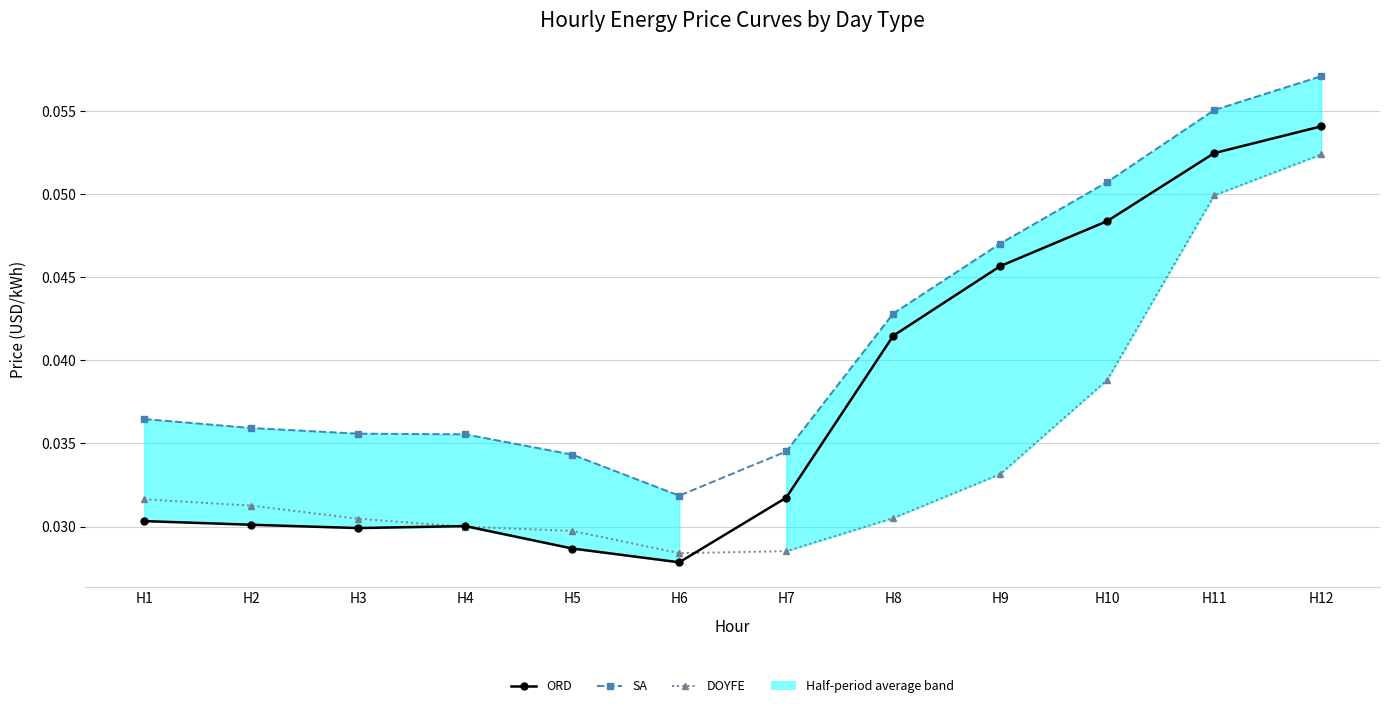

Is this an area chart (filled region under the line)?

No